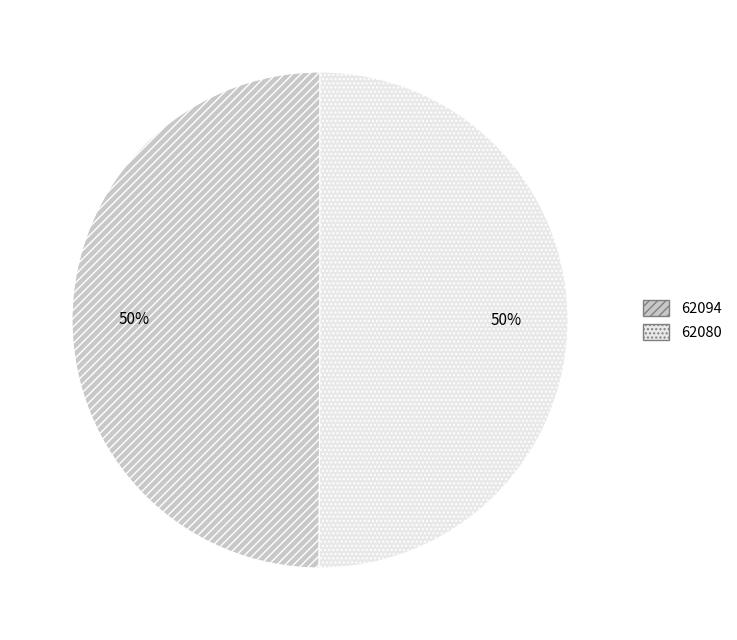

The 62094 slice represents 8% of the pie. True or false?

False